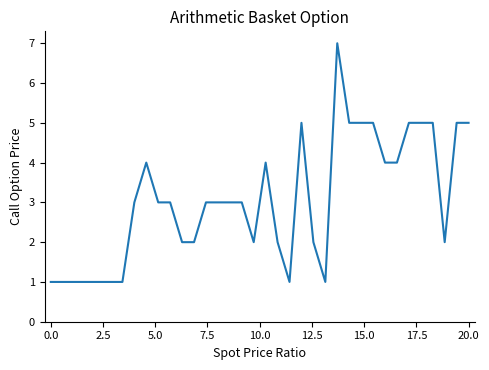

What is the greatest value displayed?

7